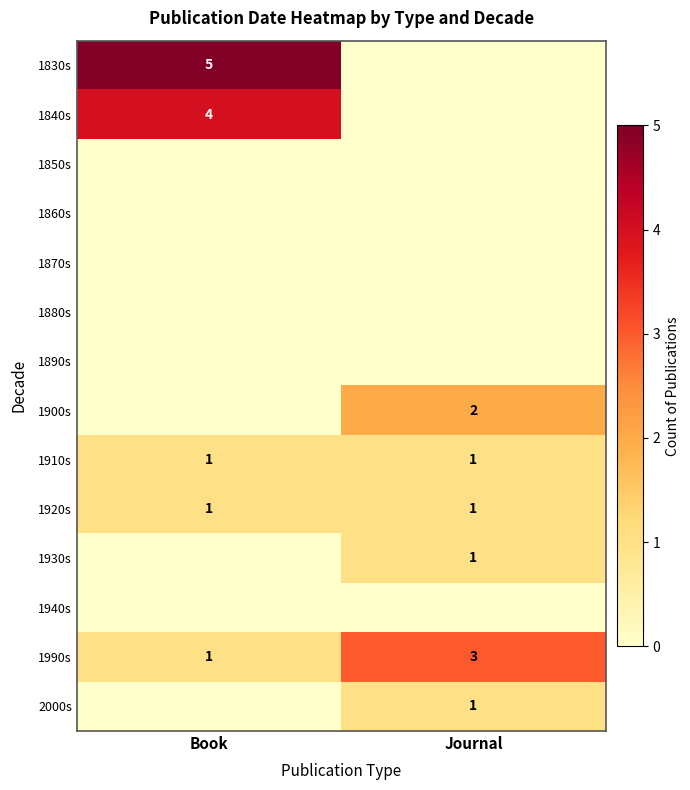

The value of 1920s at Journal is 1. True or false?

True